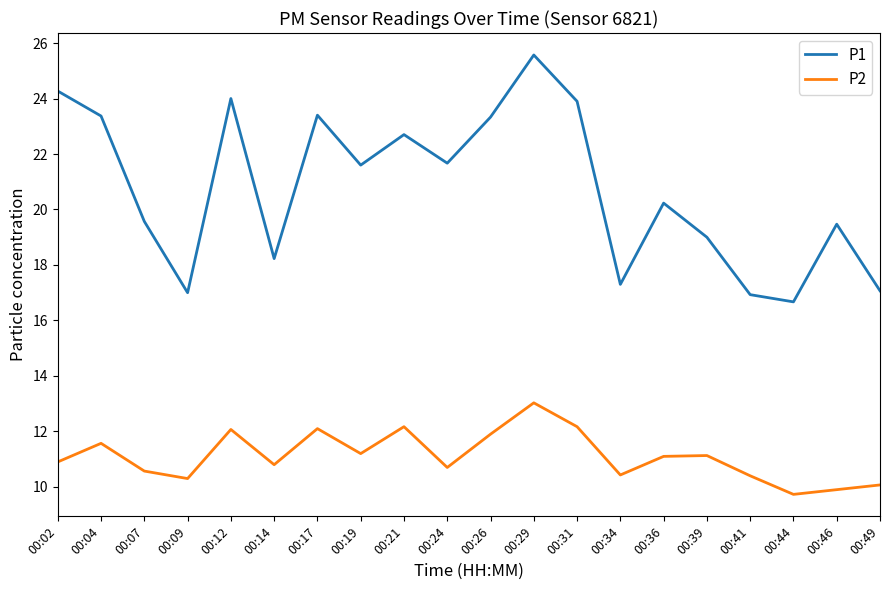

True or false: P2 and P1 cross at least once.

False